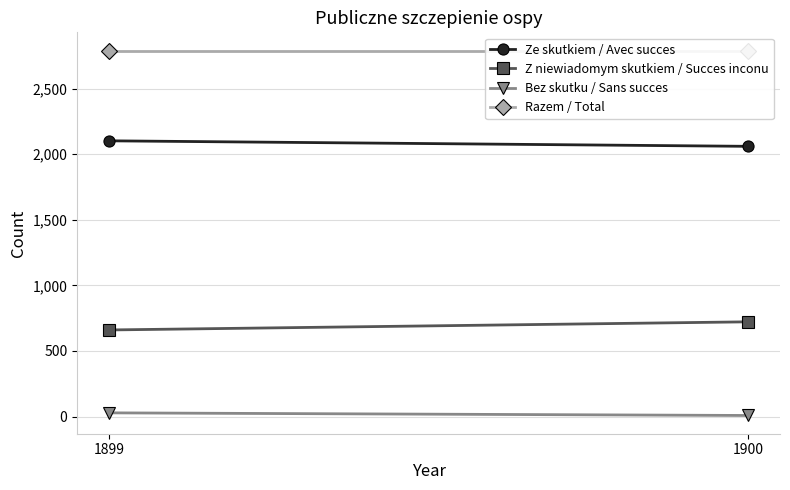

Reading left to right, what are all the values shown in this chart?

Ze skutkiem / Avec succes: 1899=2102	1900=2060
Z niewiadomym skutkiem / Succes inconu: 1899=660	1900=722
Bez skutku / Sans succes: 1899=28	1900=8
Razem / Total: 1899=2790	1900=2790